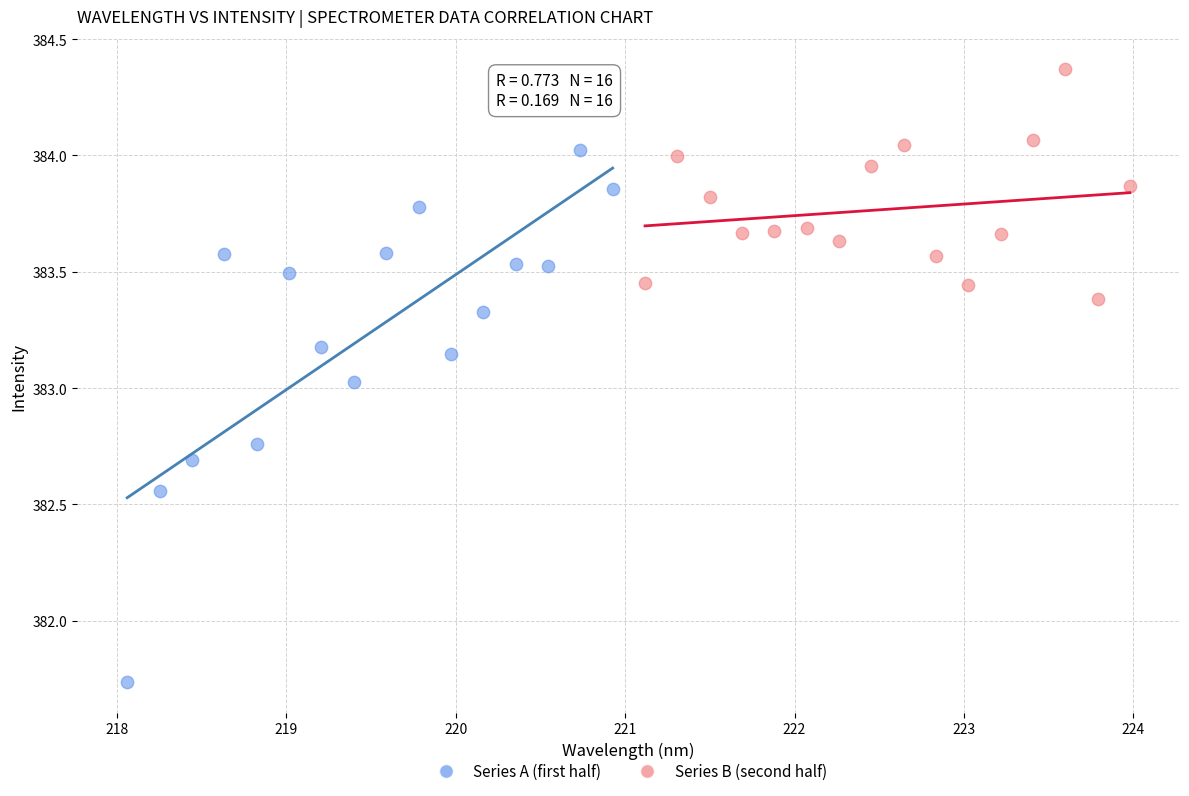

Which series contains the lowest Y value?

Series A (first half)